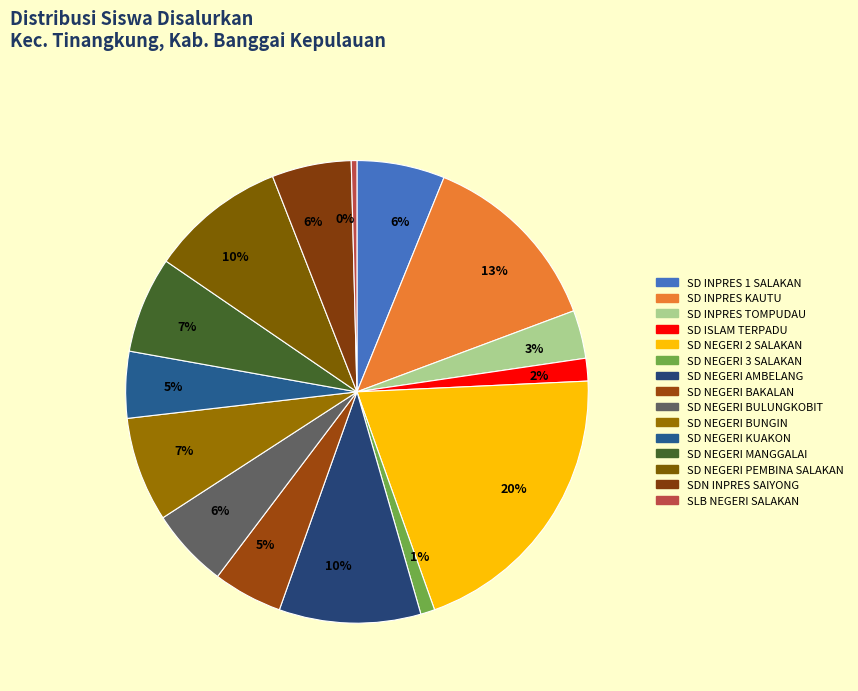

Rank the categories by value from lowest to highest.

SLB NEGERI SALAKAN, SD NEGERI 3 SALAKAN, SD ISLAM TERPADU, SD INPRES TOMPUDAU, SD NEGERI KUAKON, SD NEGERI BAKALAN, SD NEGERI BULUNGKOBIT, SDN INPRES SAIYONG, SD INPRES 1 SALAKAN, SD NEGERI MANGGALAI, SD NEGERI BUNGIN, SD NEGERI PEMBINA SALAKAN, SD NEGERI AMBELANG, SD INPRES KAUTU, SD NEGERI 2 SALAKAN